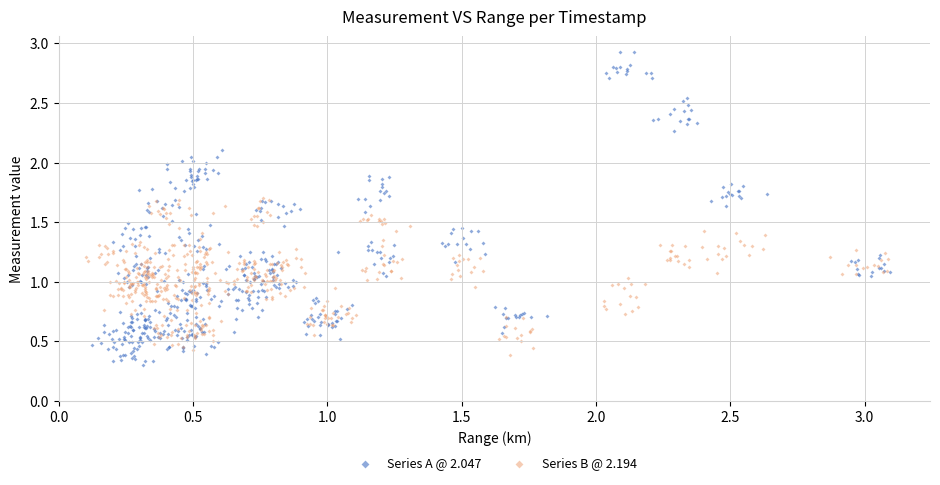

What are all the series names shown in the legend?

Series A @ 2.047, Series B @ 2.194